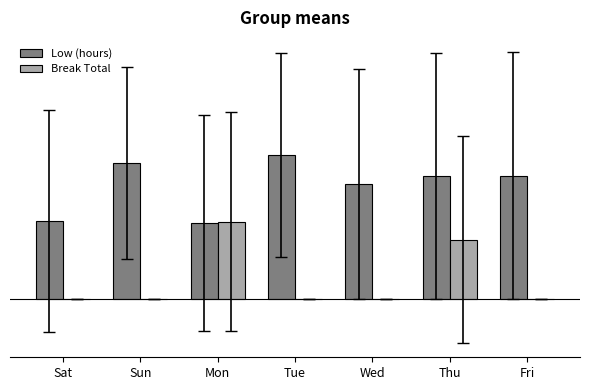

What is the sum of all Break Total values?

6.5